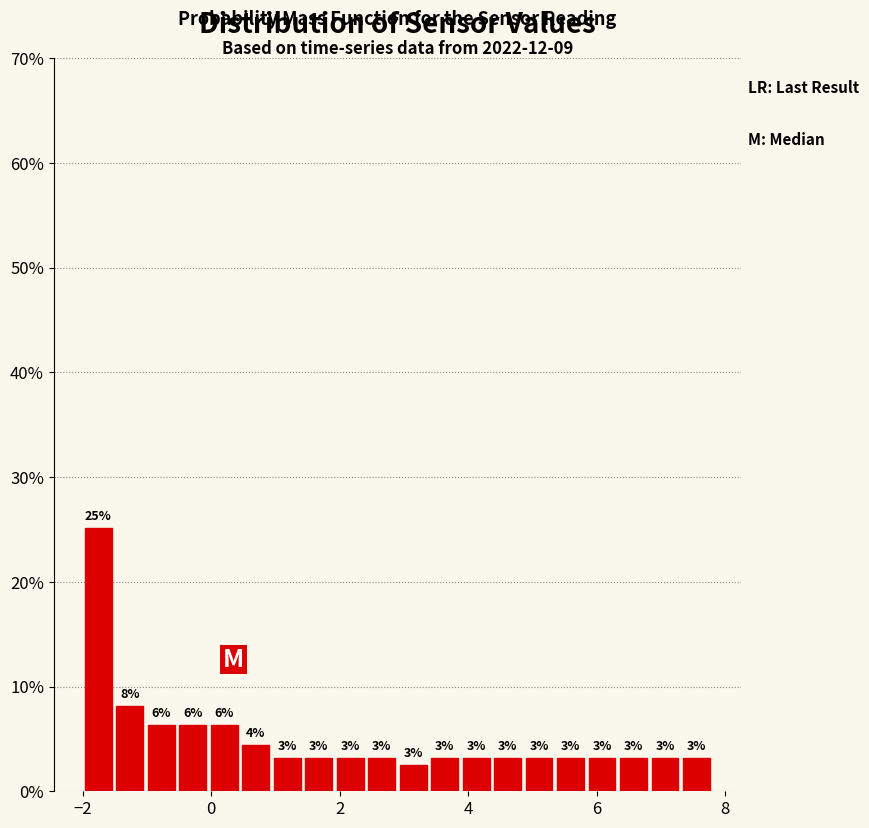

Around what value on the x-axis is the tallest bar? Give the approximate position of its centre, as read against the axis.

-1.8